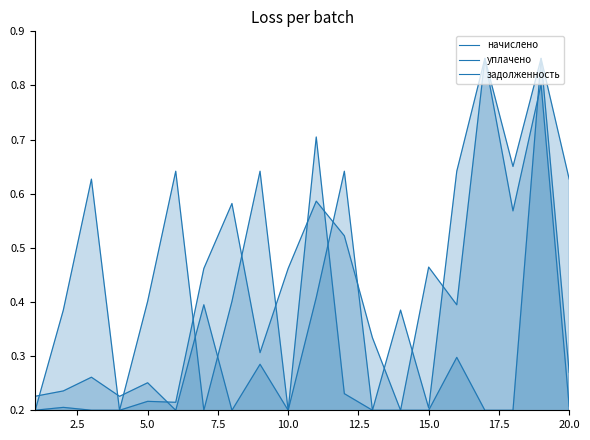

True or false: начислено has a value of 0.1 at 15.0.

False